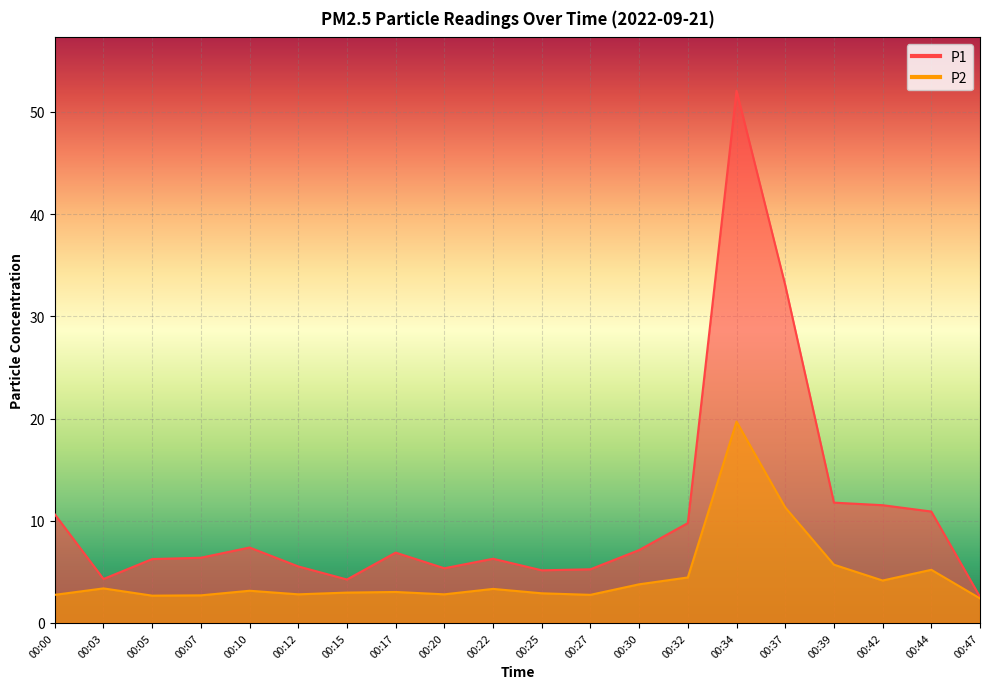

What is the total value across all series at 00:32?

14.2